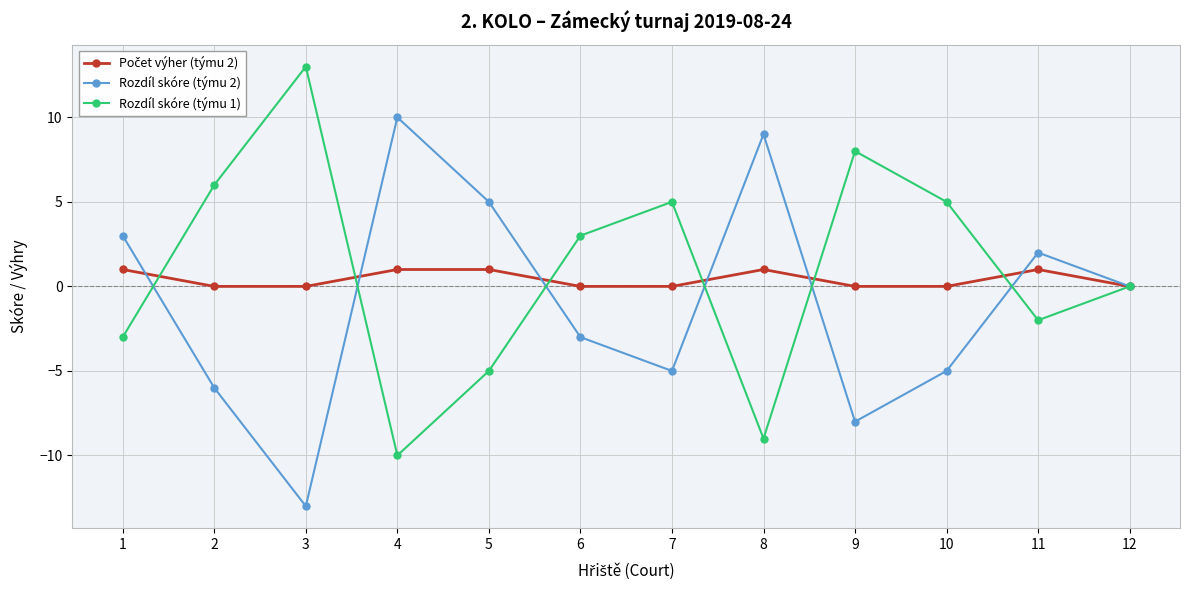

Which category has the lowest value across all series?

3